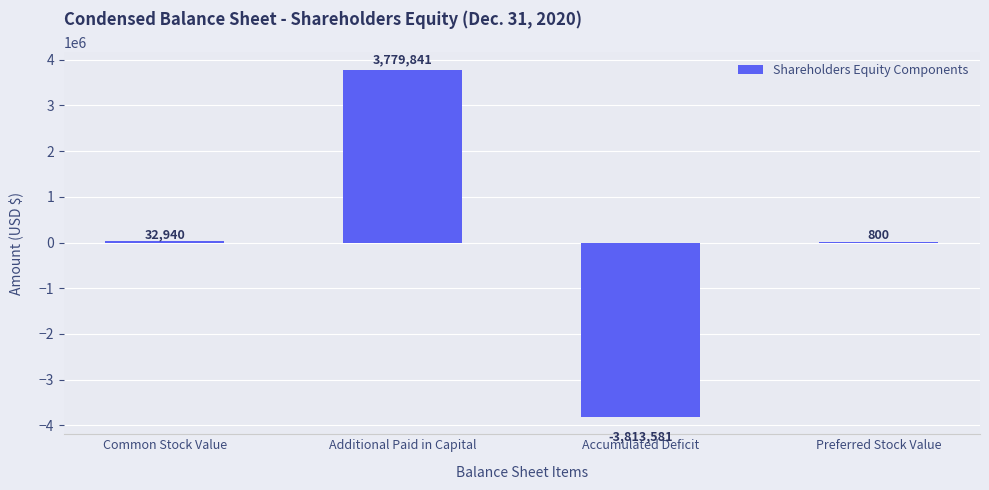

What is the change in value from Additional Paid in Capital to Accumulated Deficit?

-7593422